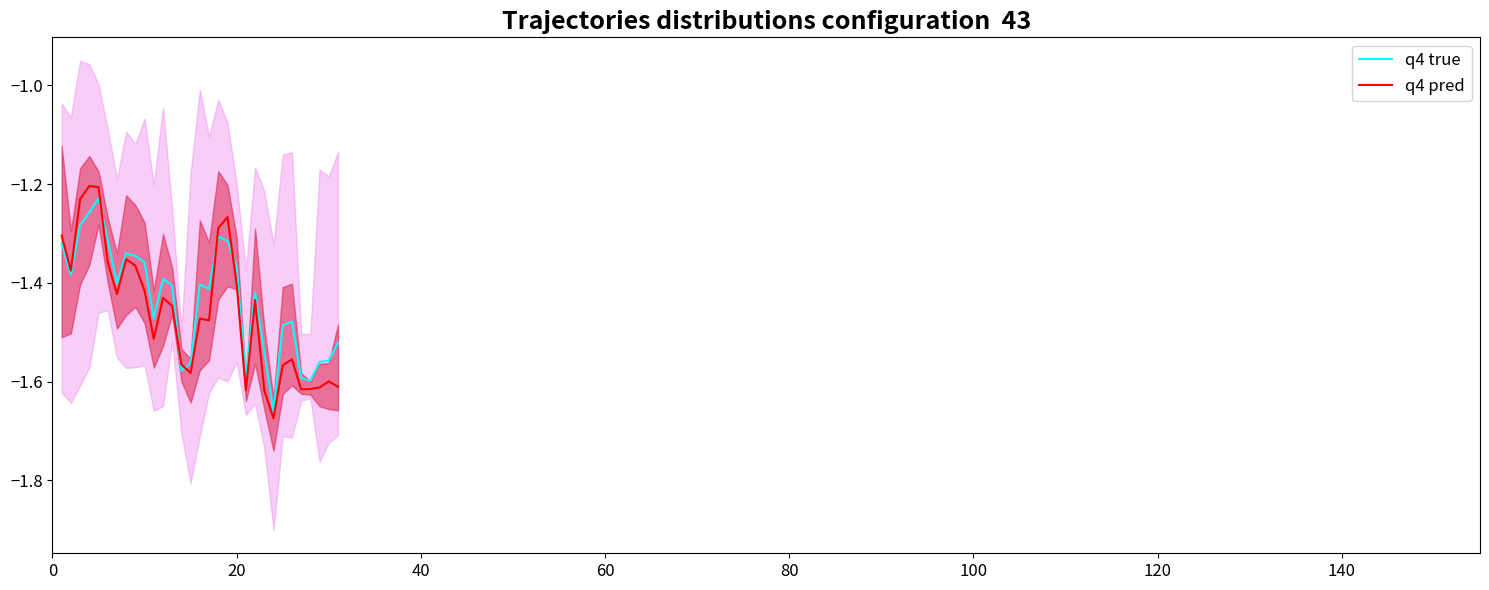

Does the chart have visible grid lines?

No